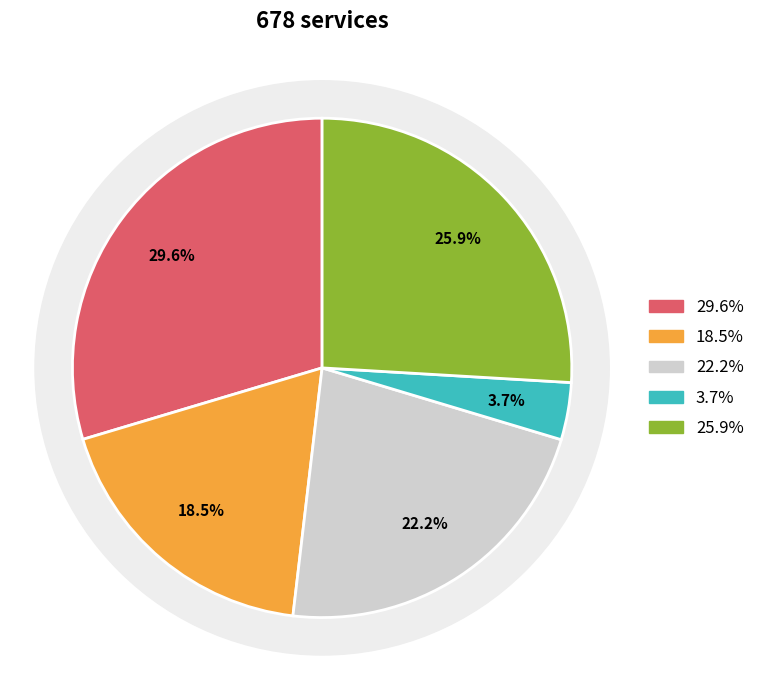

Is the sum of Signal -22 and Signal -24 greater than half?

No